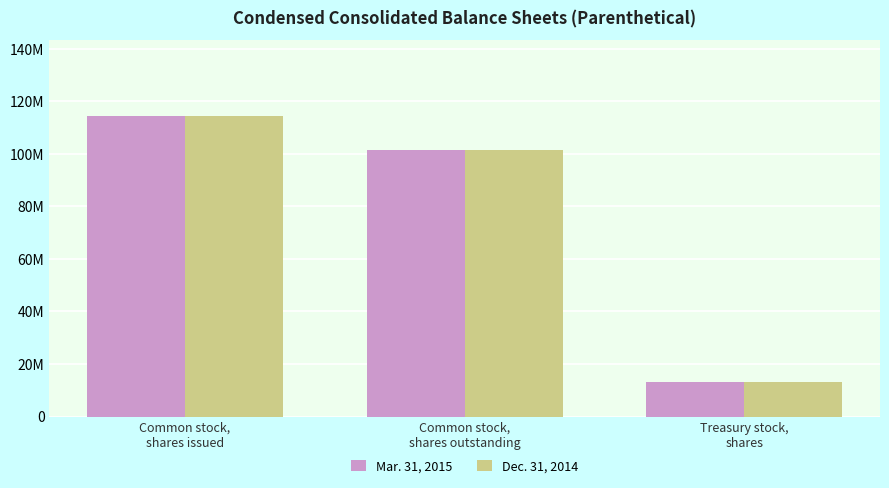

How many data points in Dec. 31, 2014 are less than 101439297?

1